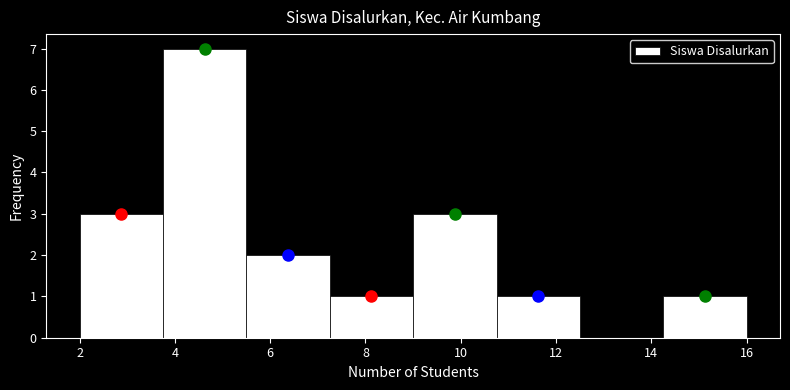

Reading left to right, transcribe this chart: for each bar, give the range it covers on the x-axis and its height. Neither the bar edges nor the heights are printed on the chart, so give them approximately, as read against the axes.

2.00 to 3.75: 3
3.75 to 5.50: 7
5.50 to 7.25: 2
7.25 to 9.00: 1
9.00 to 10.75: 3
10.75 to 12.50: 1
12.50 to 14.25: 0
14.25 to 16.00: 1